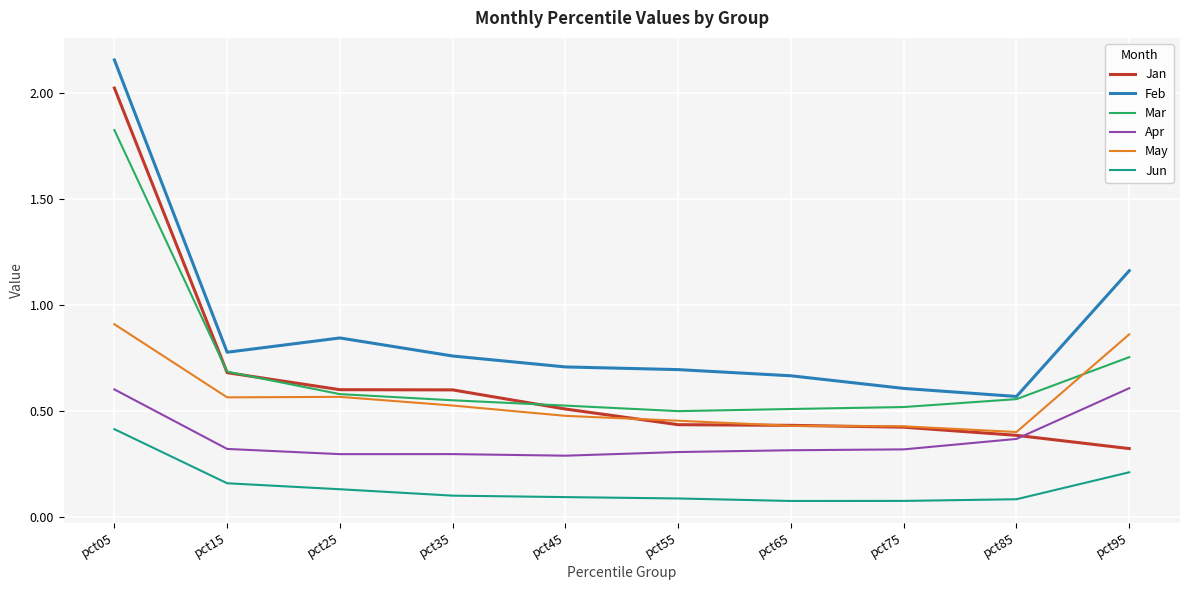

Between pct15 and pct75, which series saw the biggest shift?

Jan